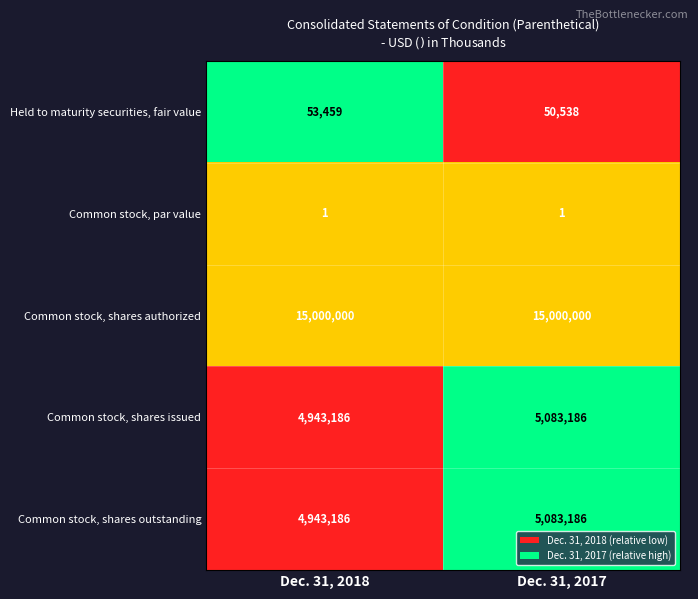

Reading left to right, list all the values displayed in this chart.

Held to maturity securities, fair value: 53459	50538
Common stock, par value: 1	1
Common stock, shares authorized: 15000000	15000000
Common stock, shares issued: 4943186	5083186
Common stock, shares outstanding: 4943186	5083186